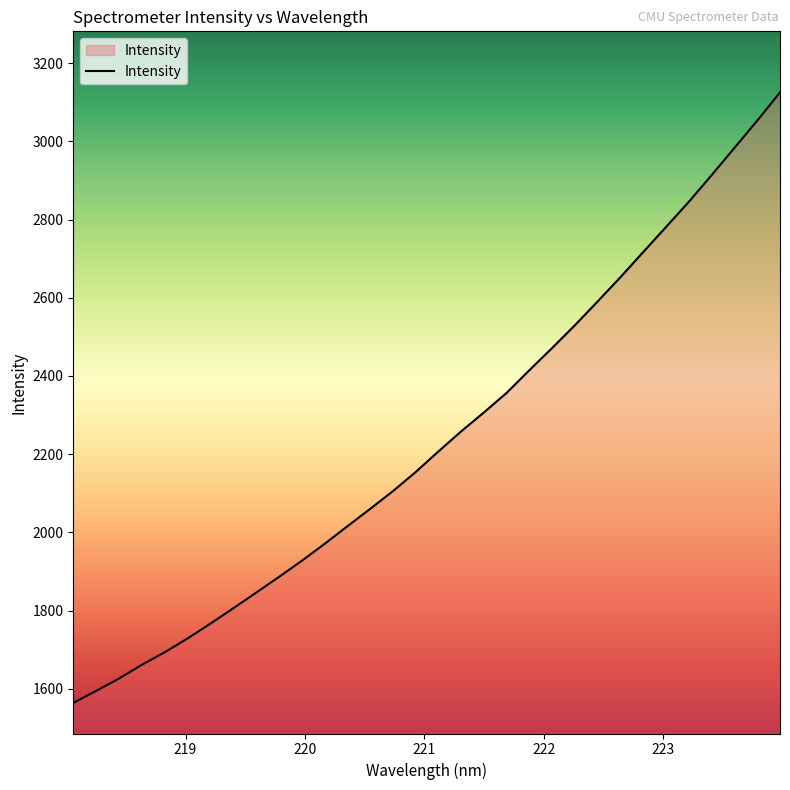

What is the greatest value displayed?

3125.2